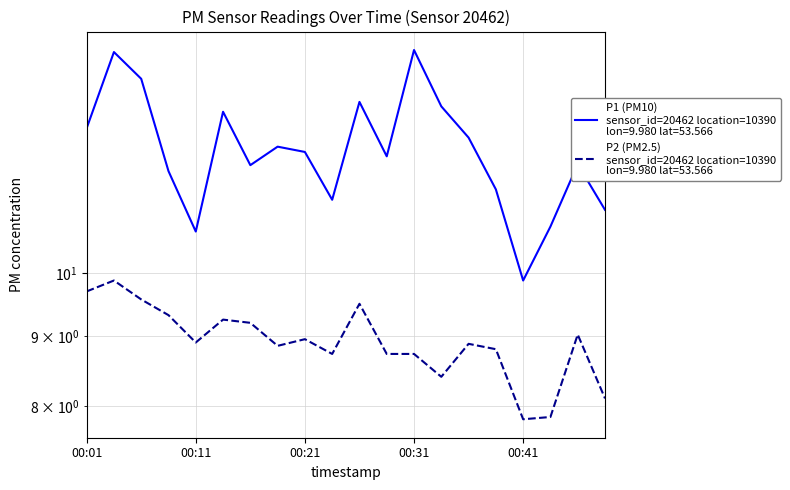

What is the difference between the maximum and minimum values in the P2 series?

2.1